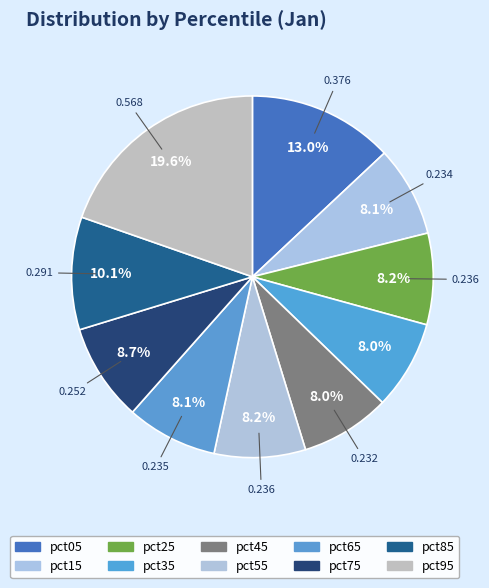

What percentage is the pct35 slice, to the nearest percent?

8%